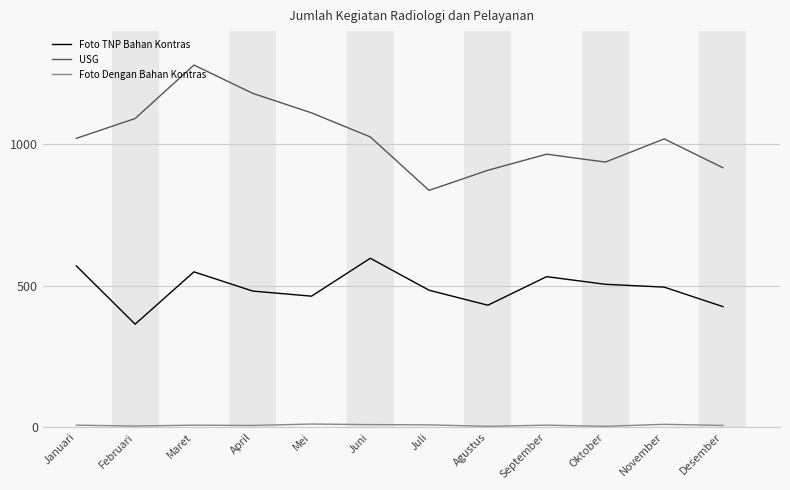

True or false: USG and Foto TNP Bahan Kontras intersect in this chart.

False